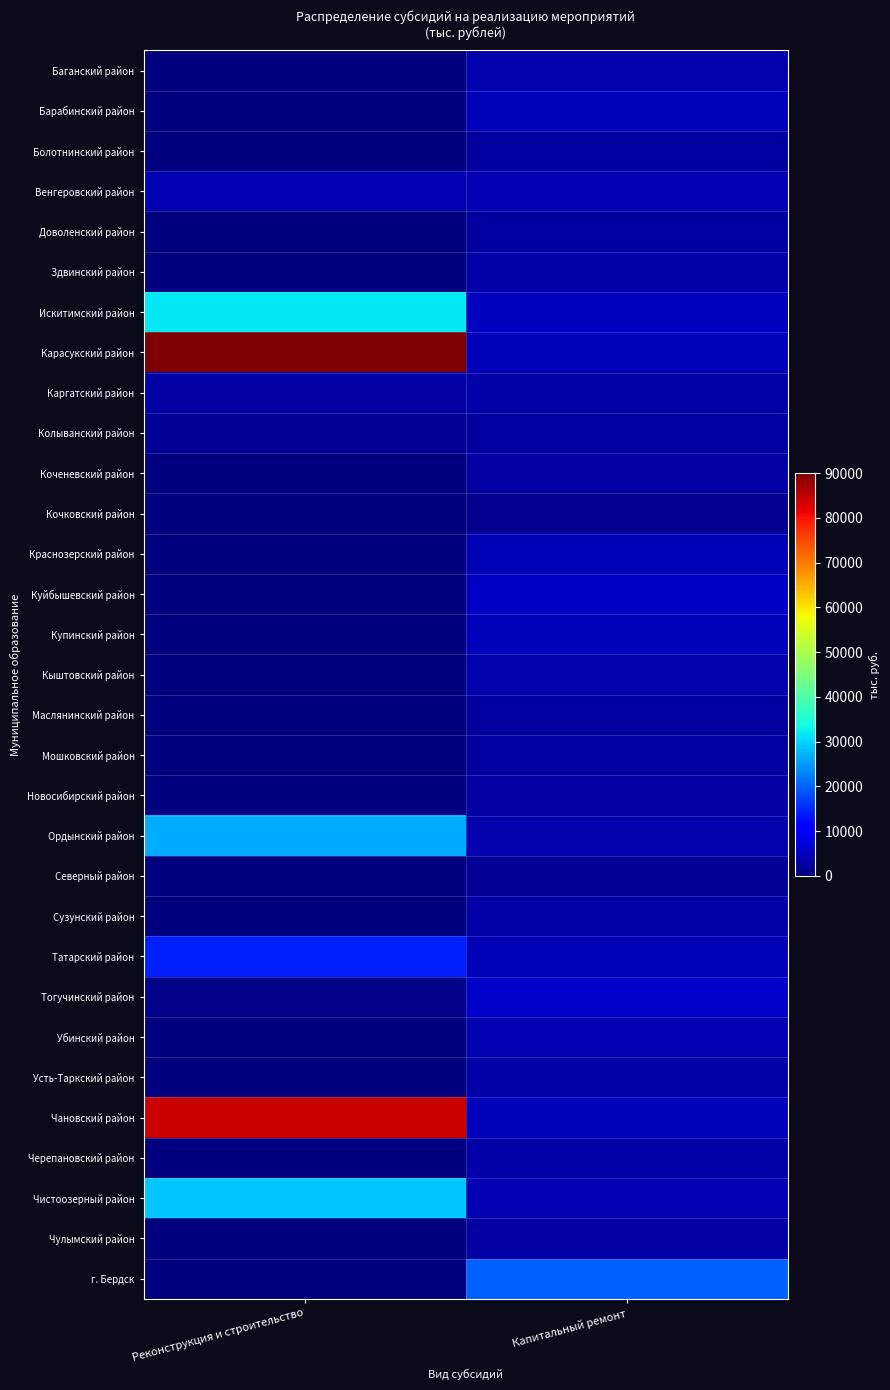

At Реконструкция и строительство, list the series in order from largest to smallest.

Карасукский район, Чановский район, Искитимский район, Чистоозерный район, Ордынский район, Татарский район, Венгеровский район, Каргатский район, Колыванский район, Тогучинский район, Баганский район, Барабинский район, Болотнинский район, Доволенский район, Здвинский район, Коченевский район, Кочковский район, Краснозерский район, Куйбышевский район, Купинский район, Кыштовский район, Маслянинский район, Мошковский район, Новосибирский район, Северный район, Сузунский район, Убинский район, Усть-Таркский район, Черепановский район, Чулымский район, г. Бердск